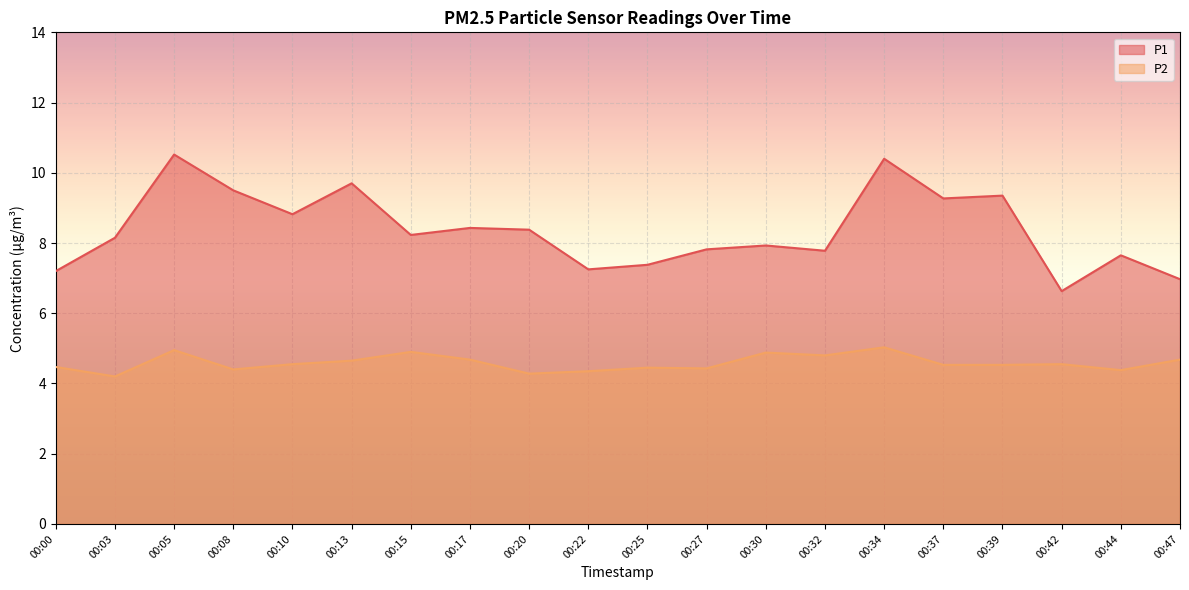

At which category does P2 reach its first local peak?

00:05